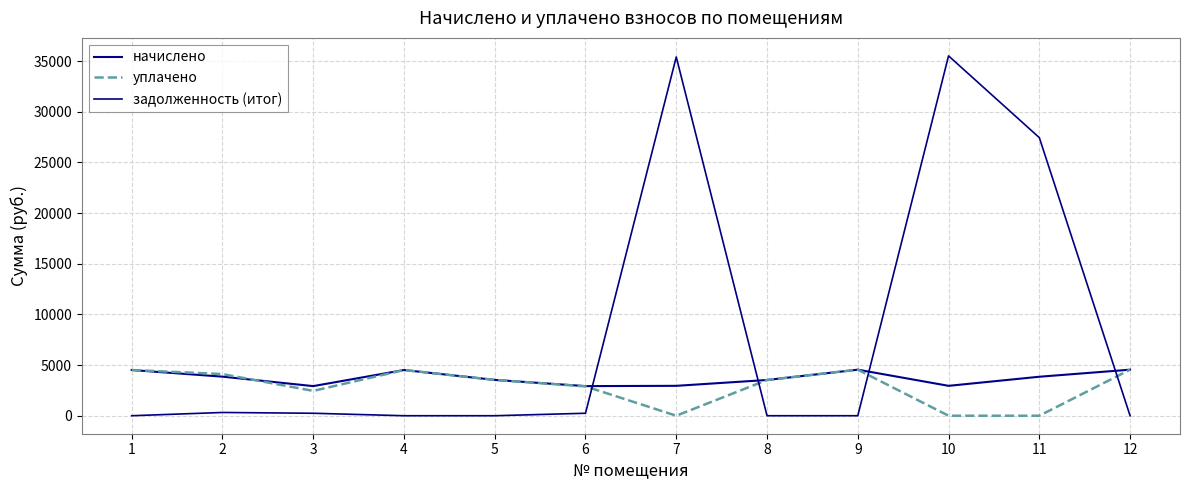

Is this an area chart (filled region under the line)?

No